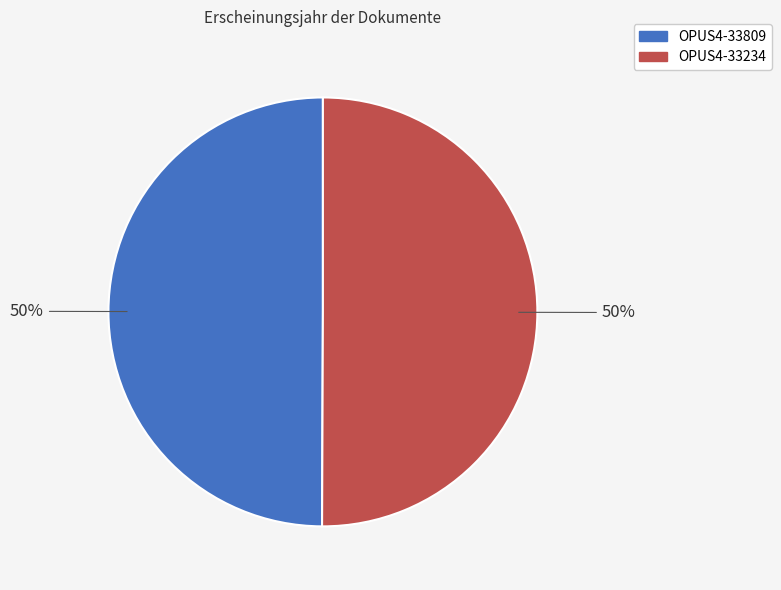

Combined, do OPUS4-33234 and OPUS4-33809 account for over 50%?

Yes